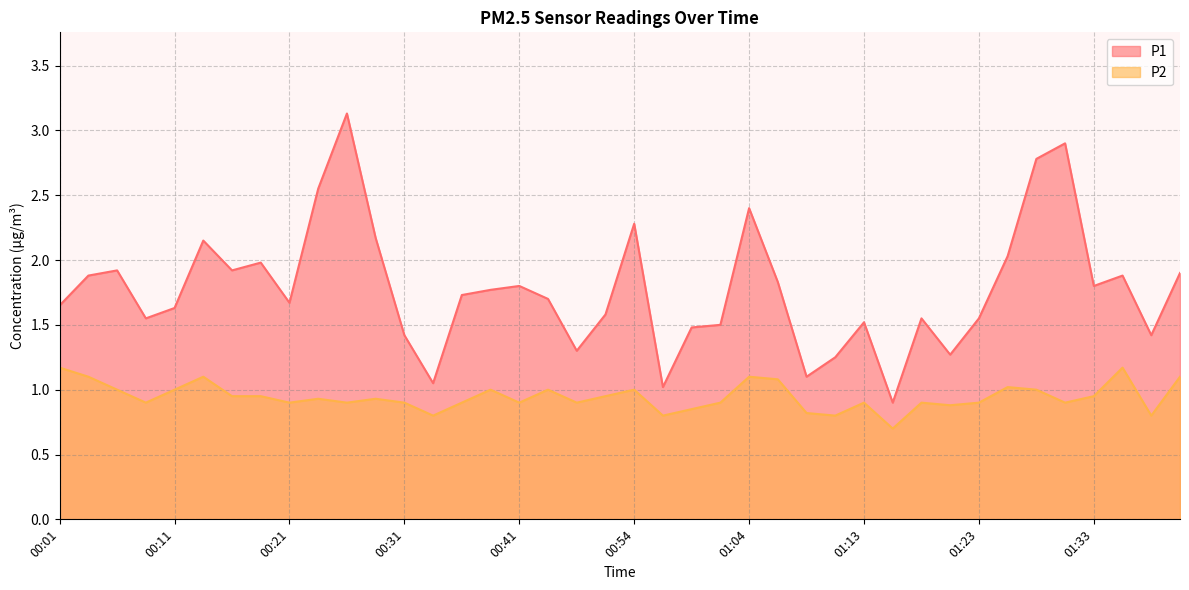

List the labels in order of P2 value, largest first.

00:01, 01:35, 00:04, 00:14, 01:04, 01:40, 01:06, 01:25, 00:06, 00:11, 00:38, 00:44, 00:54, 01:28, 00:16, 00:19, 00:51, 01:33, 00:23, 00:28, 00:09, 00:21, 00:26, 00:31, 00:36, 00:41, 00:49, 01:01, 01:13, 01:18, 01:23, 01:30, 01:21, 00:59, 01:08, 00:33, 00:56, 01:11, 01:38, 01:16